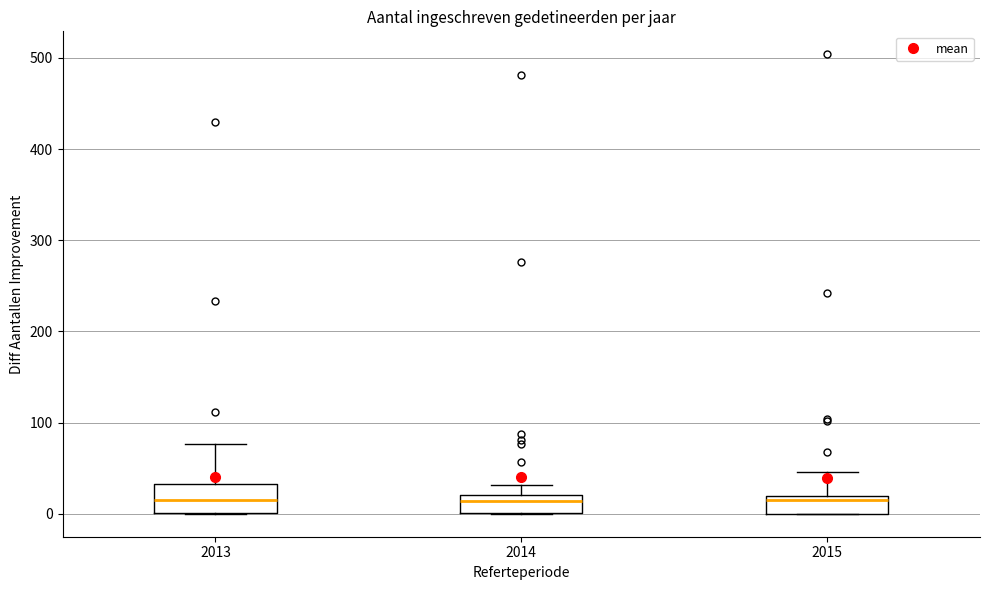

Where is the upper edge of the box at x = 2015 on the y-axis? The values are not printed on the chart, so give them approximately, as read against the axis.

20